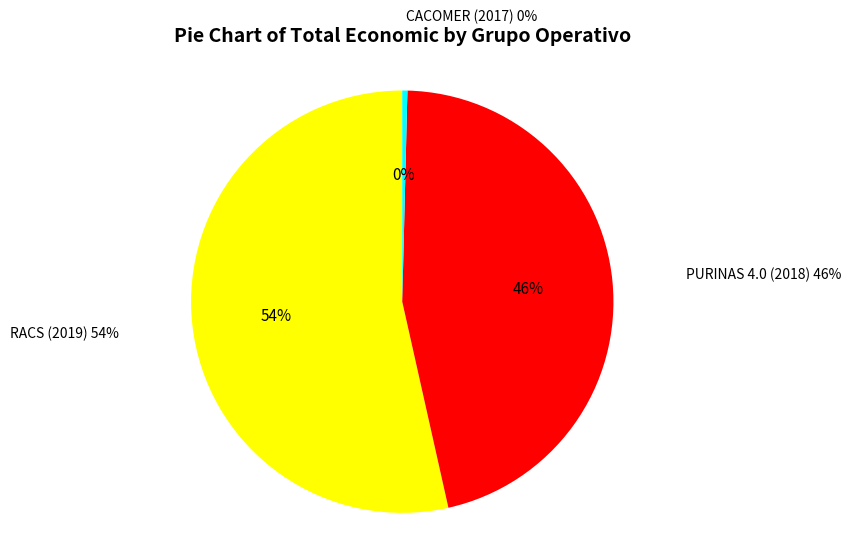

What is the smallest slice in the pie chart?

CACOMER (2017)